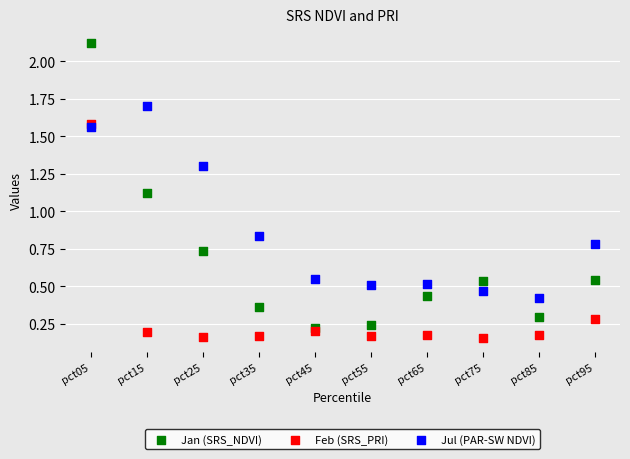

Across all series, what Y value is closest to 1?

1.1